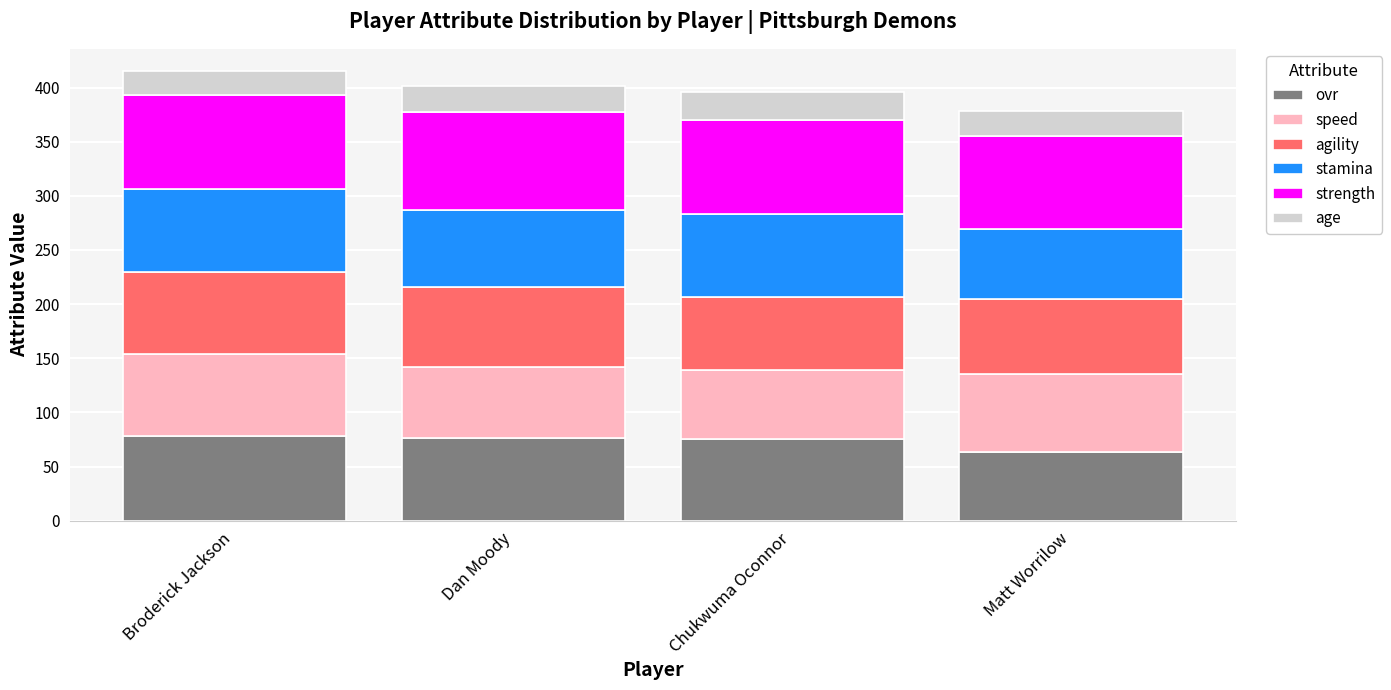

What is the total value across all series at Matt Worrilow?

378